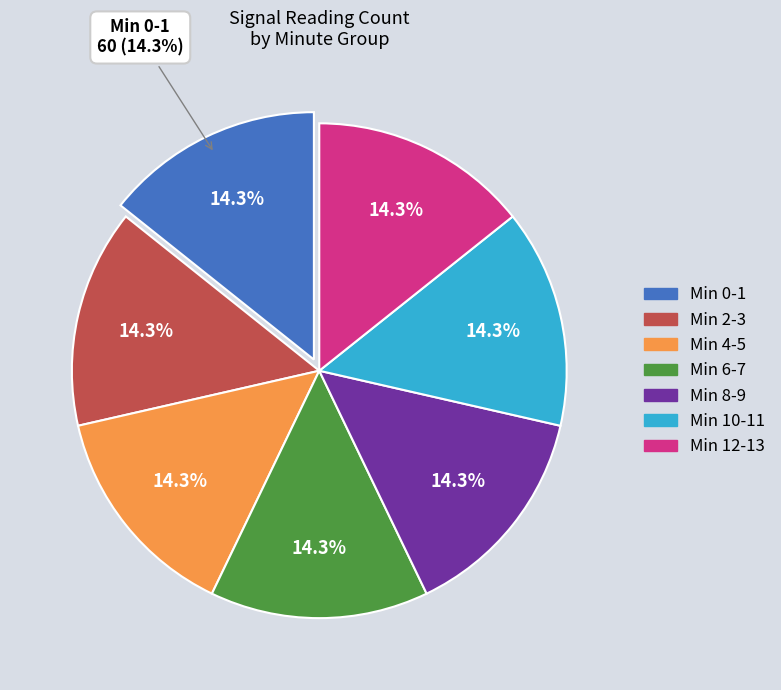

Rank the categories by value from lowest to highest.

minute 3, minute 2, minute 4, minute 1, minute 5, minute 6, minute 0